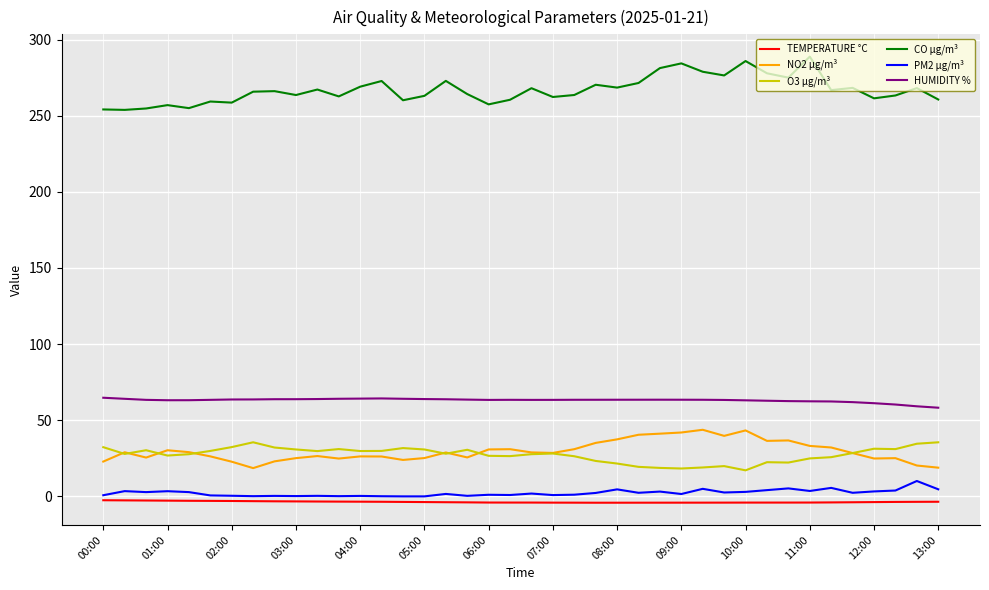

Which series has the largest total across all categories?

CO µg/m³